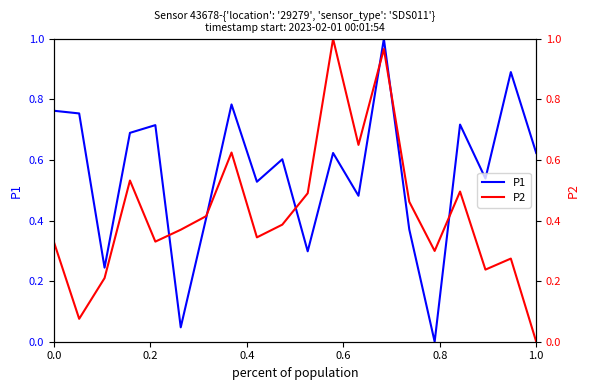

The P2 series shows 0.5 at 0.0. True or false?

False